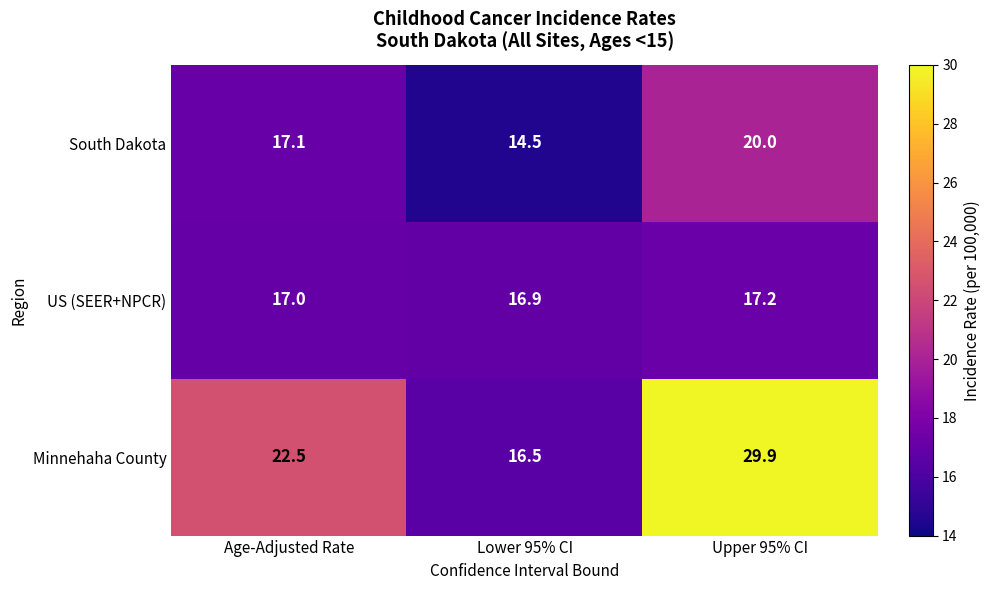

Rank the series at Age-Adjusted Rate from lowest to highest value.

US (SEER+NPCR), South Dakota, Minnehaha County